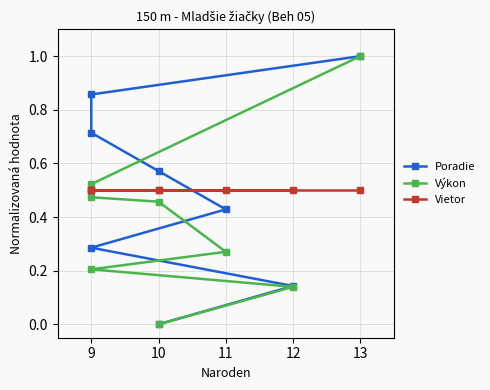

True or false: Výkon has a value of 0.1 at 9.

False